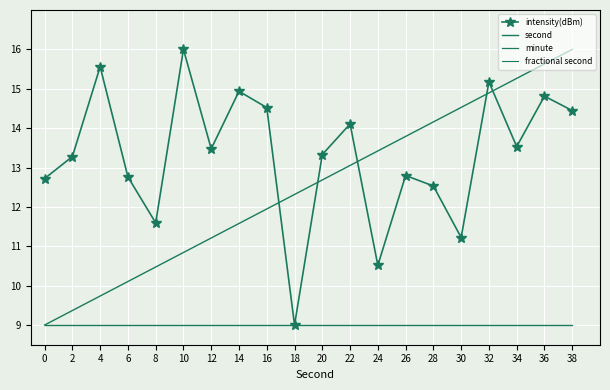

At which category does the chart reach its peak across all series?

10